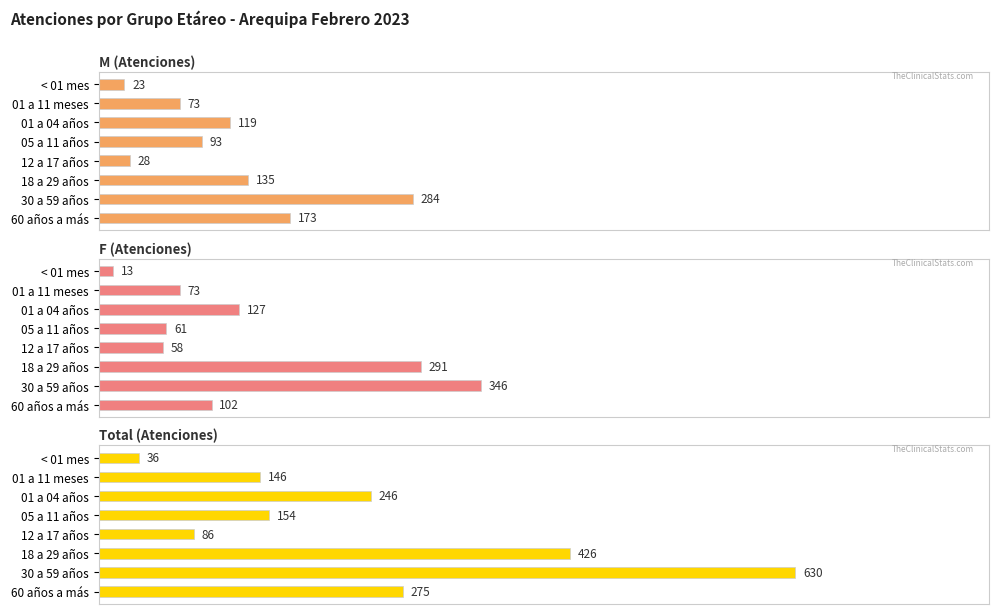

The value of F (Atenciones) at < 01 mes is 13. True or false?

True